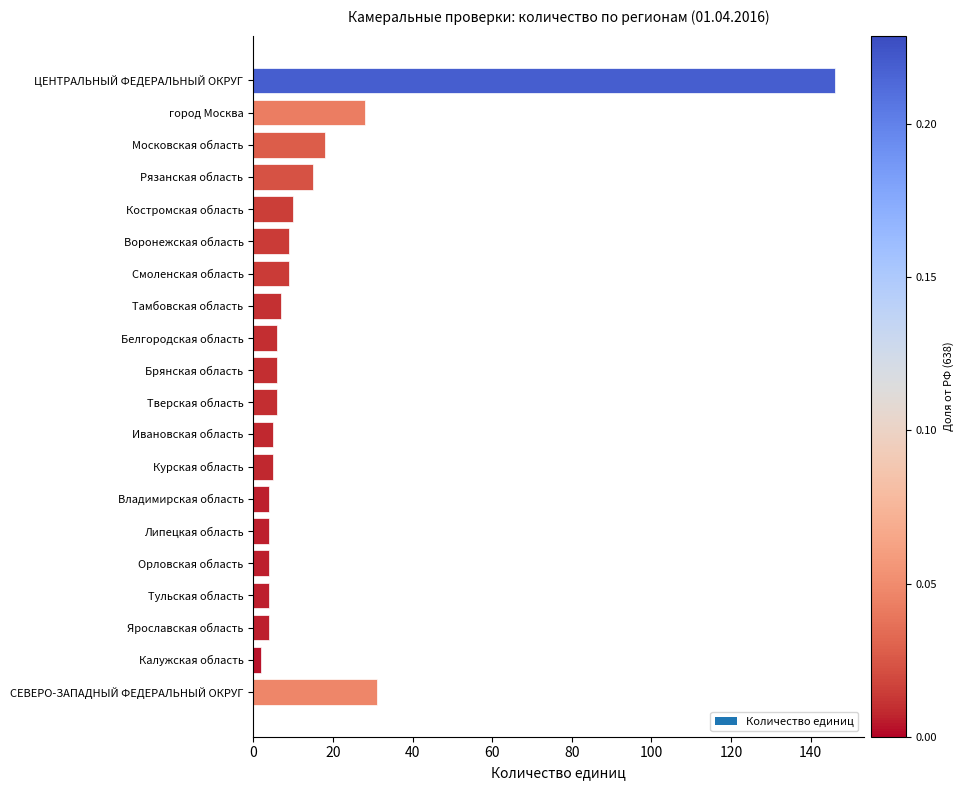

What is the difference between the values at Калужская область and Ивановская область?

3